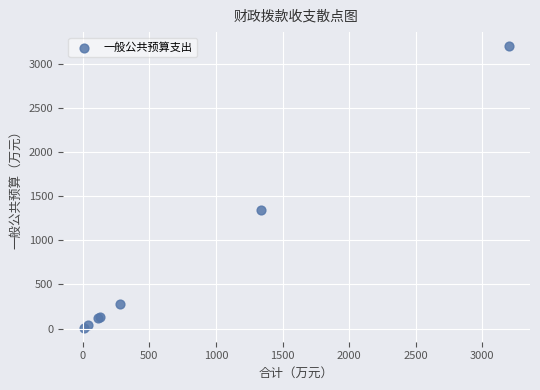

What Y value in the scatter plot is closest to 1604?

1338.9